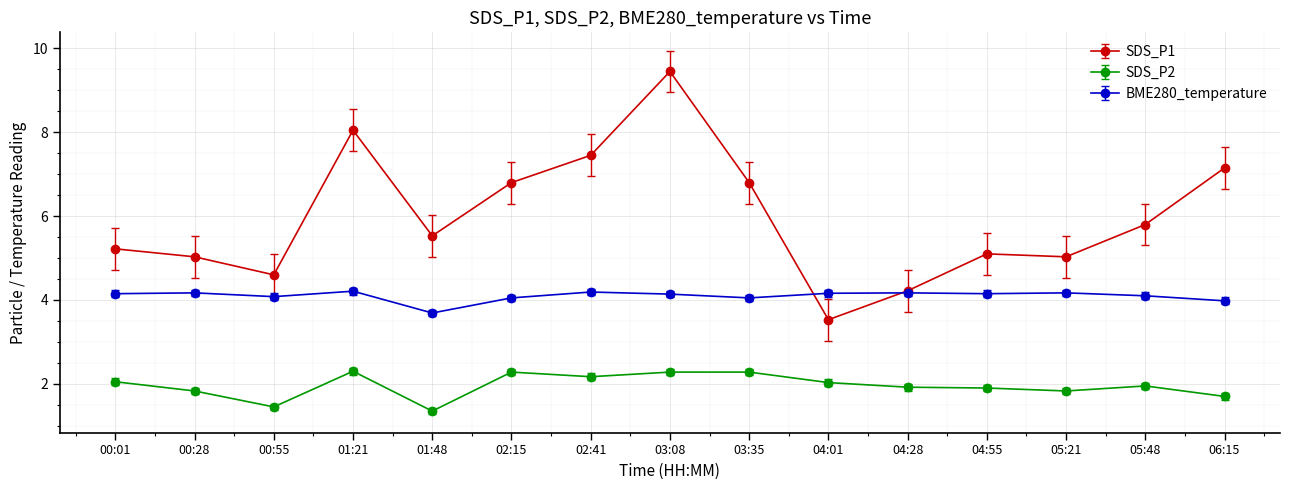

Which series has the largest range (max minus min)?

SDS_P1